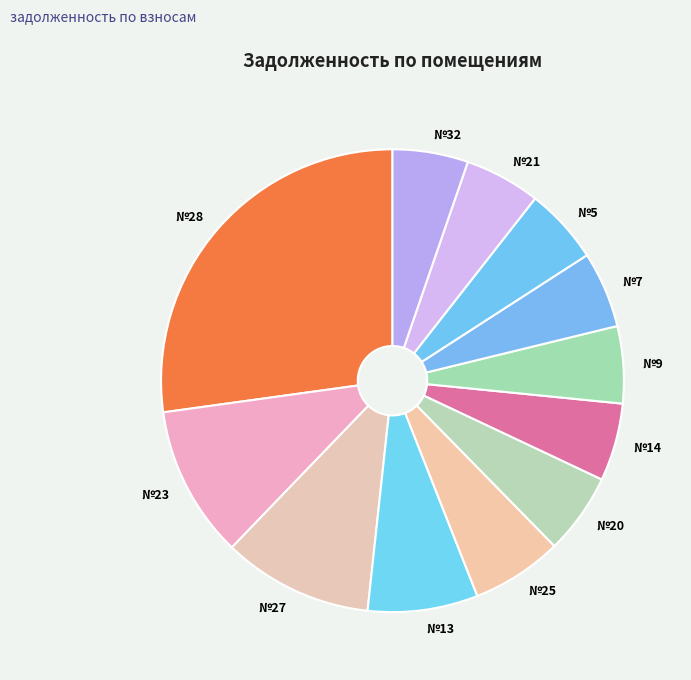

What is the largest slice in the pie chart?

№28